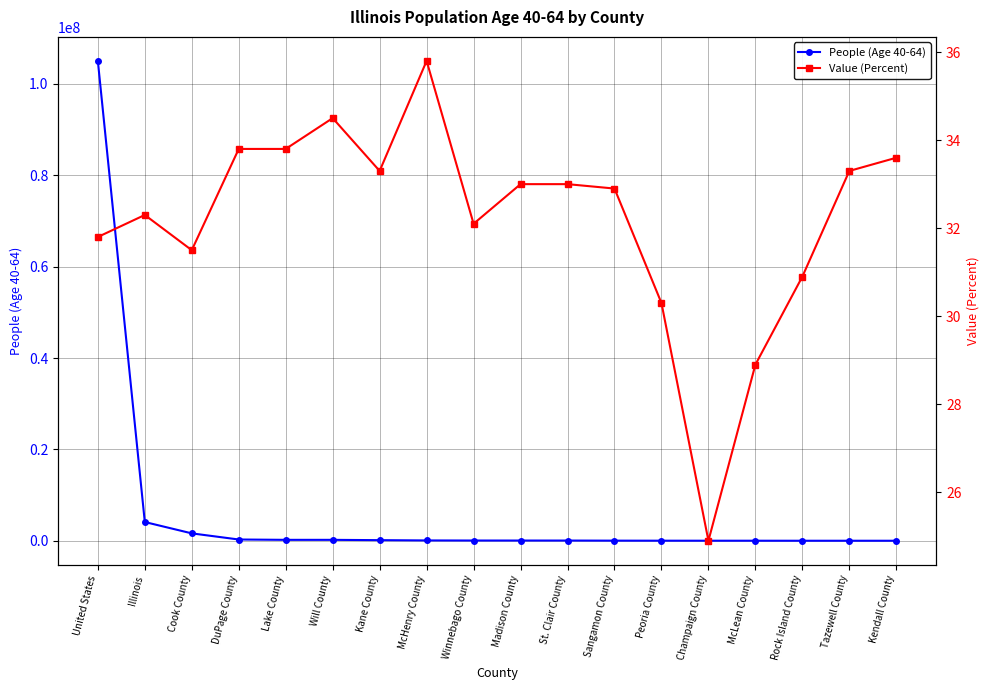

What is the average value of the Value (Percent) series?

32.2